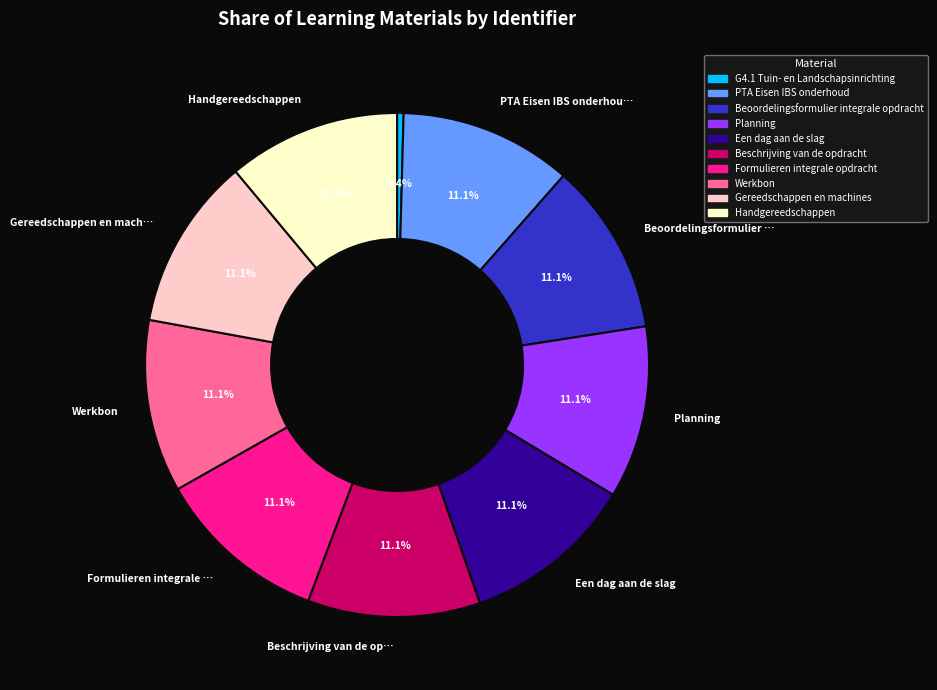

Does PTA Eisen IBS onderhoud represent more than half of the total?

No